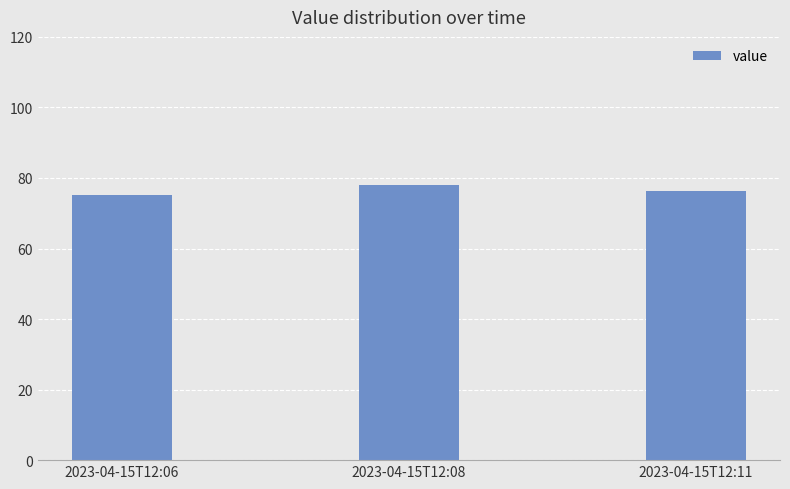

True or false: the data shows 76.3 at 2023-04-15T12:11.

True